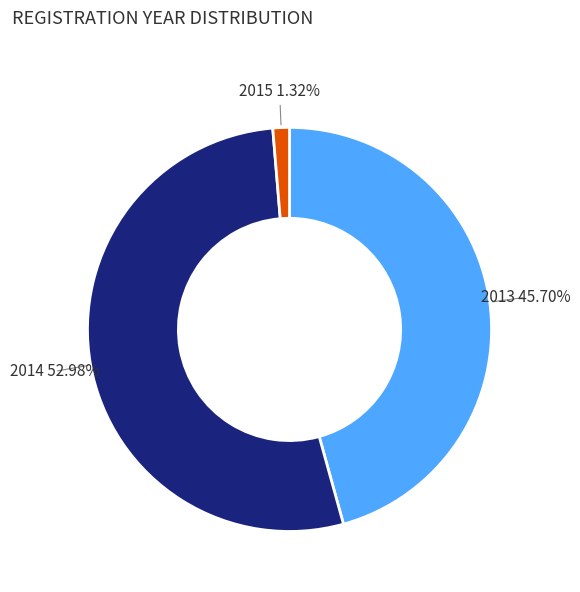

To the nearest percent, what percentage of the pie is 2013?

46%